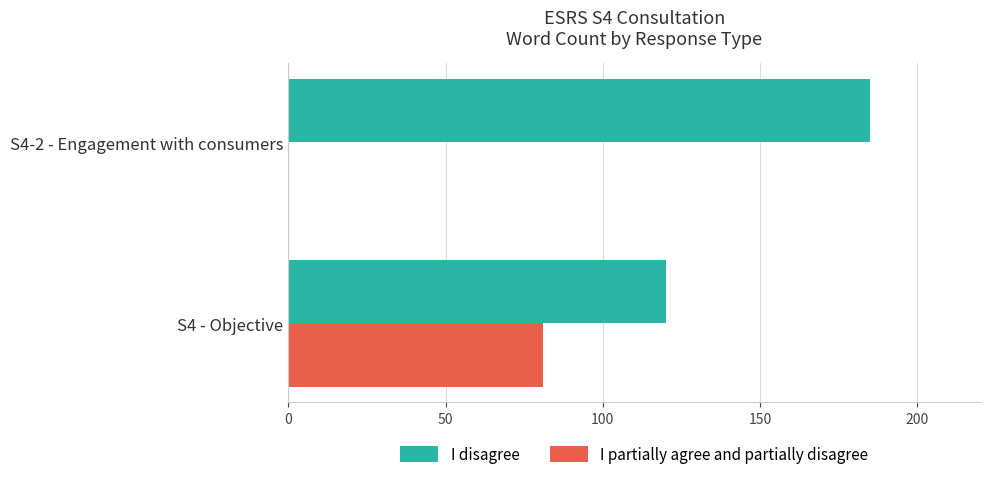

What is the sum of all I partially agree and partially disagree values?

81